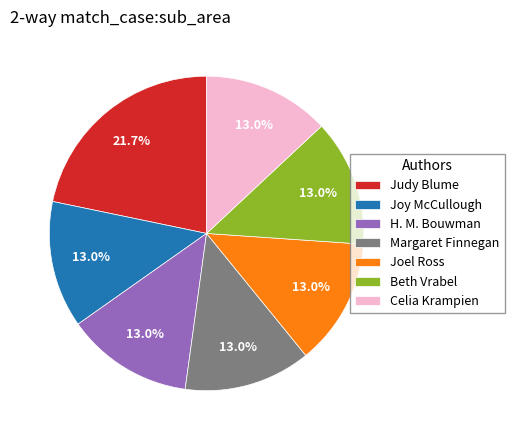

How many slices are in this pie chart?

7